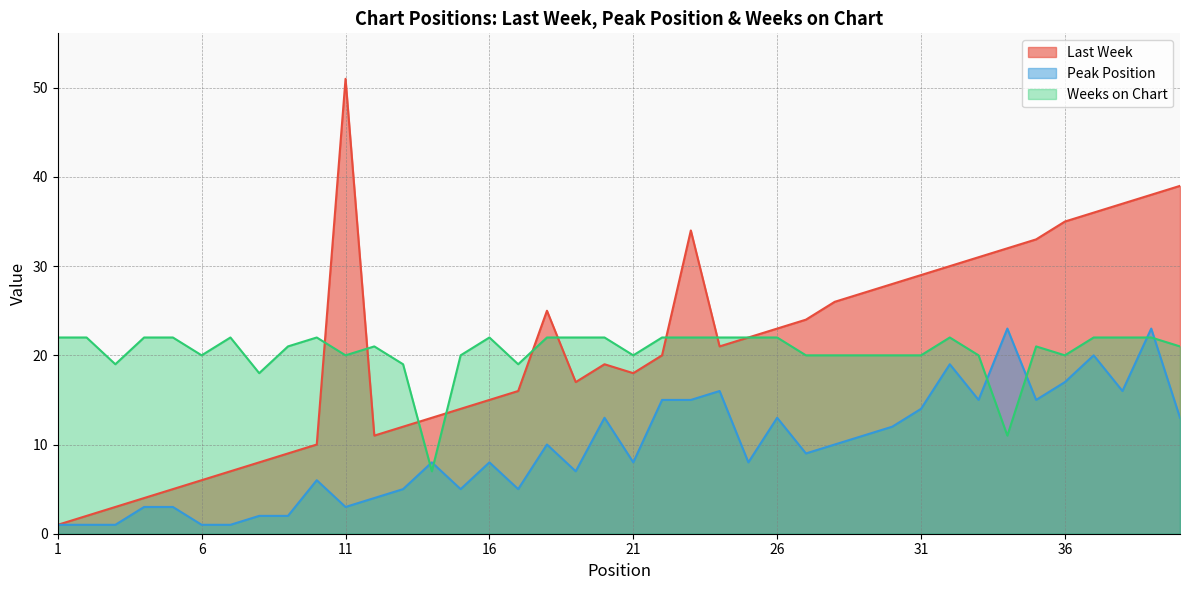

The Peak Position series shows 5 at 15. True or false?

True